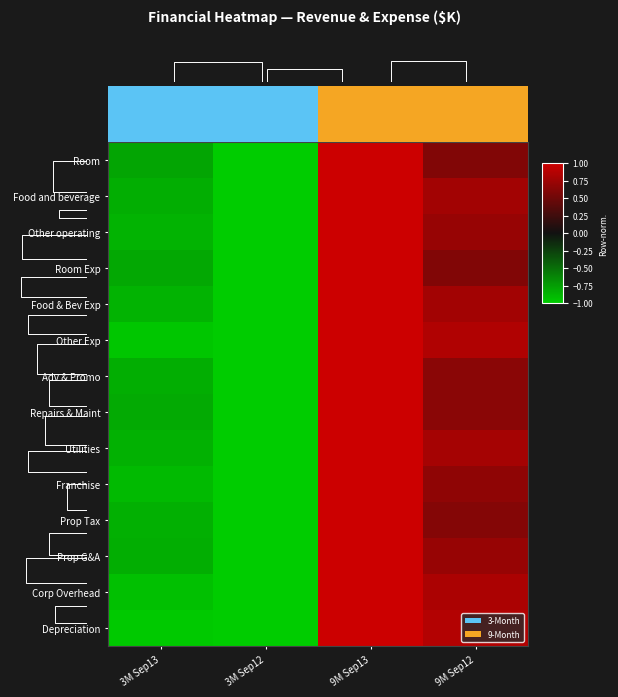

Where does the Depreciation series first go above 0?

9M Sep13